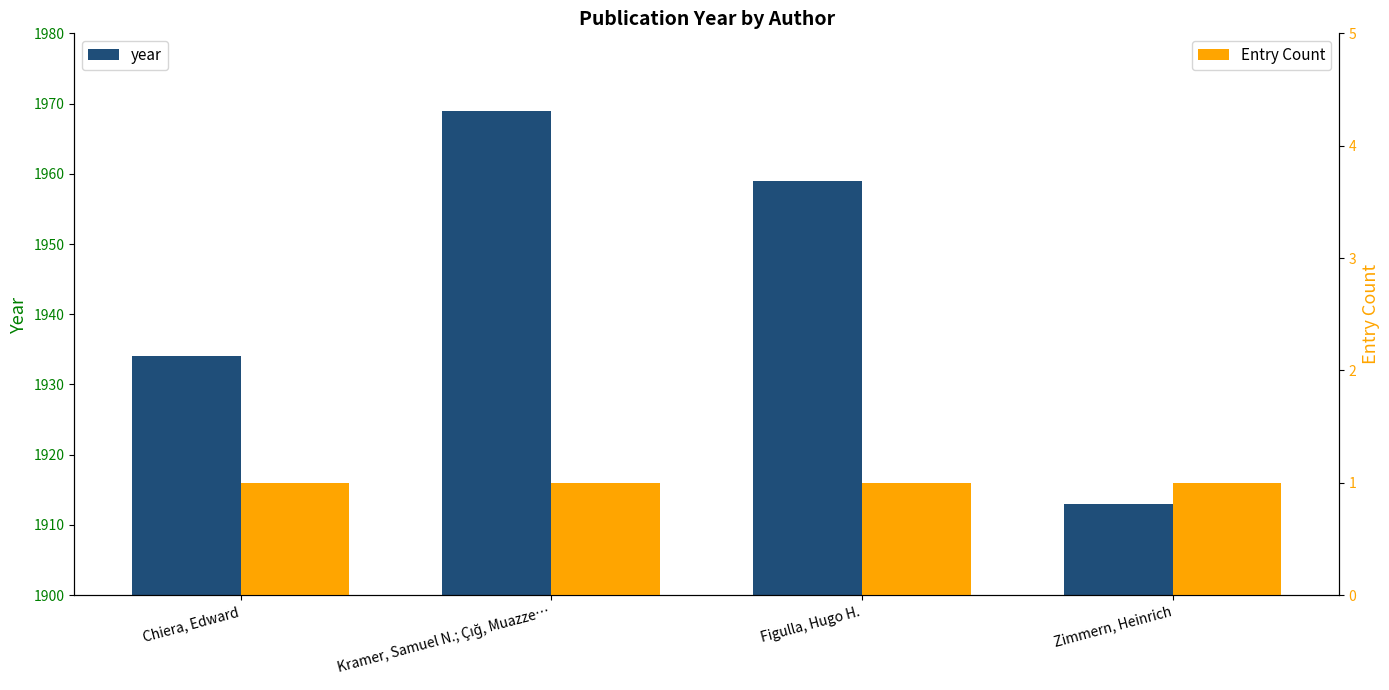

What is the difference between the maximum and minimum values in the year series?

56